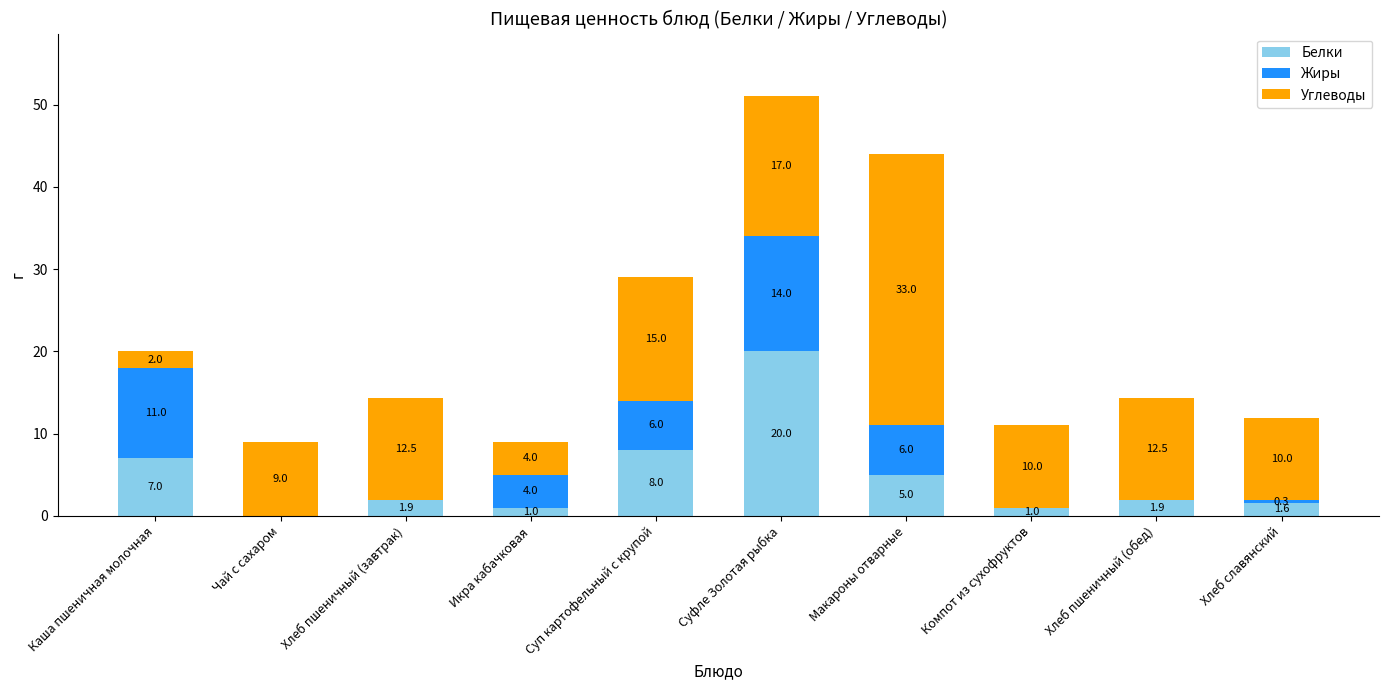

How many values in Белки are above zero?

9